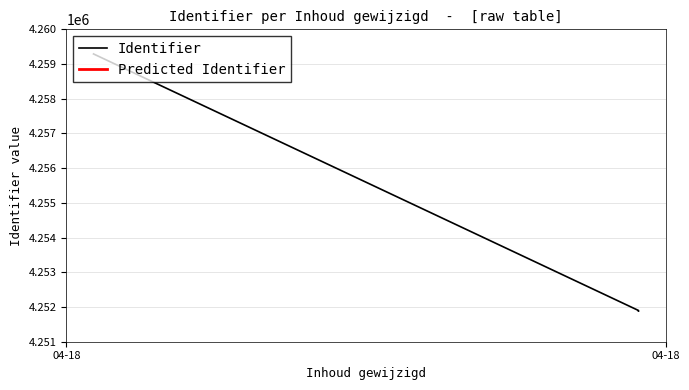

What is the ratio of the value at 2018-04-18 08:06:33 to the value at 2018-04-18 08:11:09?

1.0